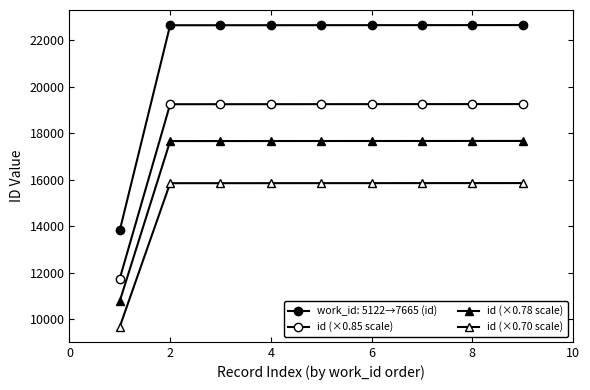

What is the value of the id (×0.85 scale) point at the 3rd from the left?

19249.1